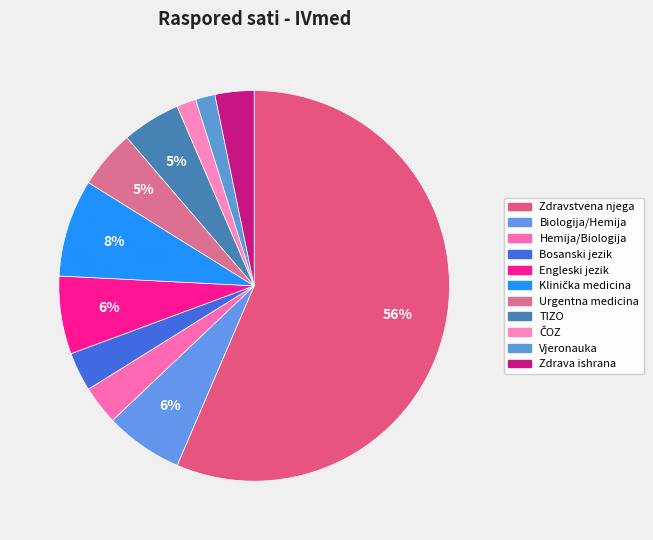

Does Zdravstvena njega account for over 50% of the chart?

Yes